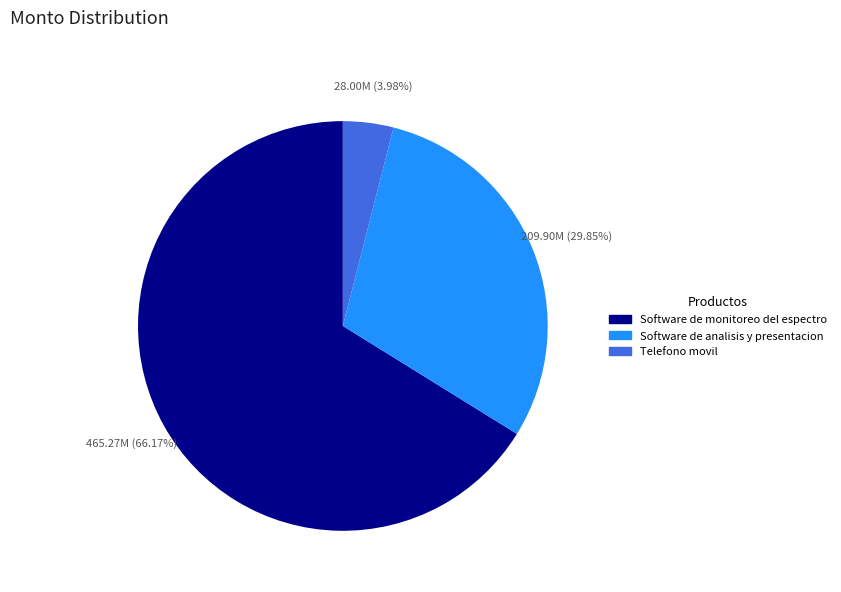

What is the smallest slice in the pie chart?

Telefono movil